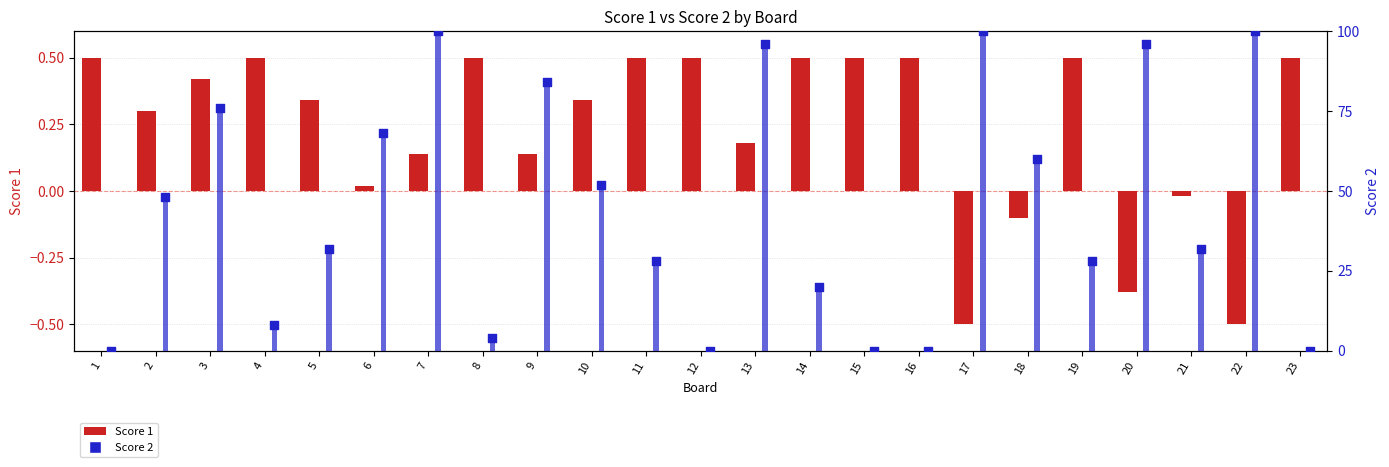

Which series has the widest spread of Y values?

Score 2 bar